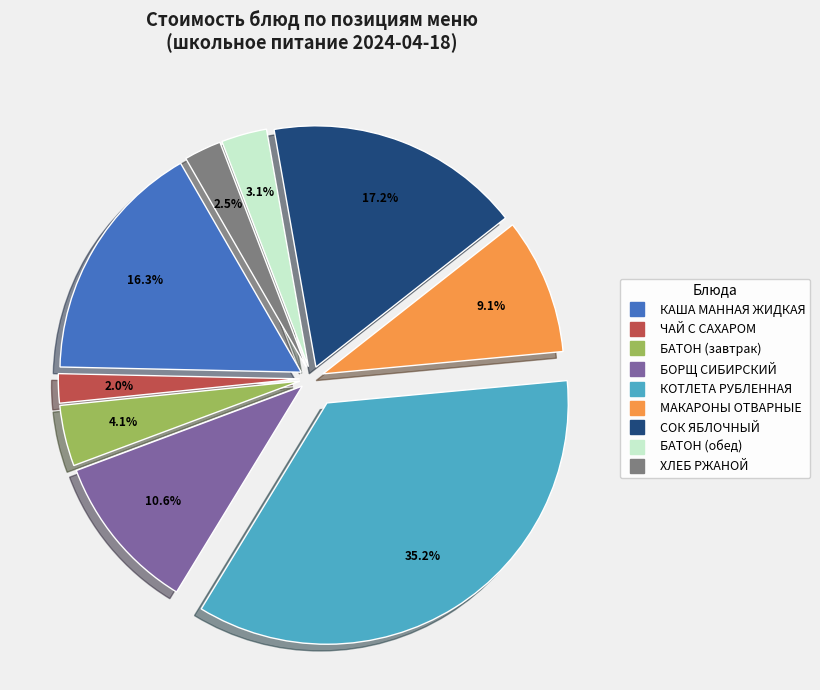

Rank the categories by value from lowest to highest.

ЧАЙ С САХАРОМ, ХЛЕБ РЖАНОЙ, БАТОН (обед), БАТОН (завтрак), МАКАРОНЫ ОТВАРНЫЕ, БОРЩ СИБИРСКИЙ, КАША МАННАЯ ЖИДКАЯ, СОК ЯБЛОЧНЫЙ, КОТЛЕТА РУБЛЕННАЯ